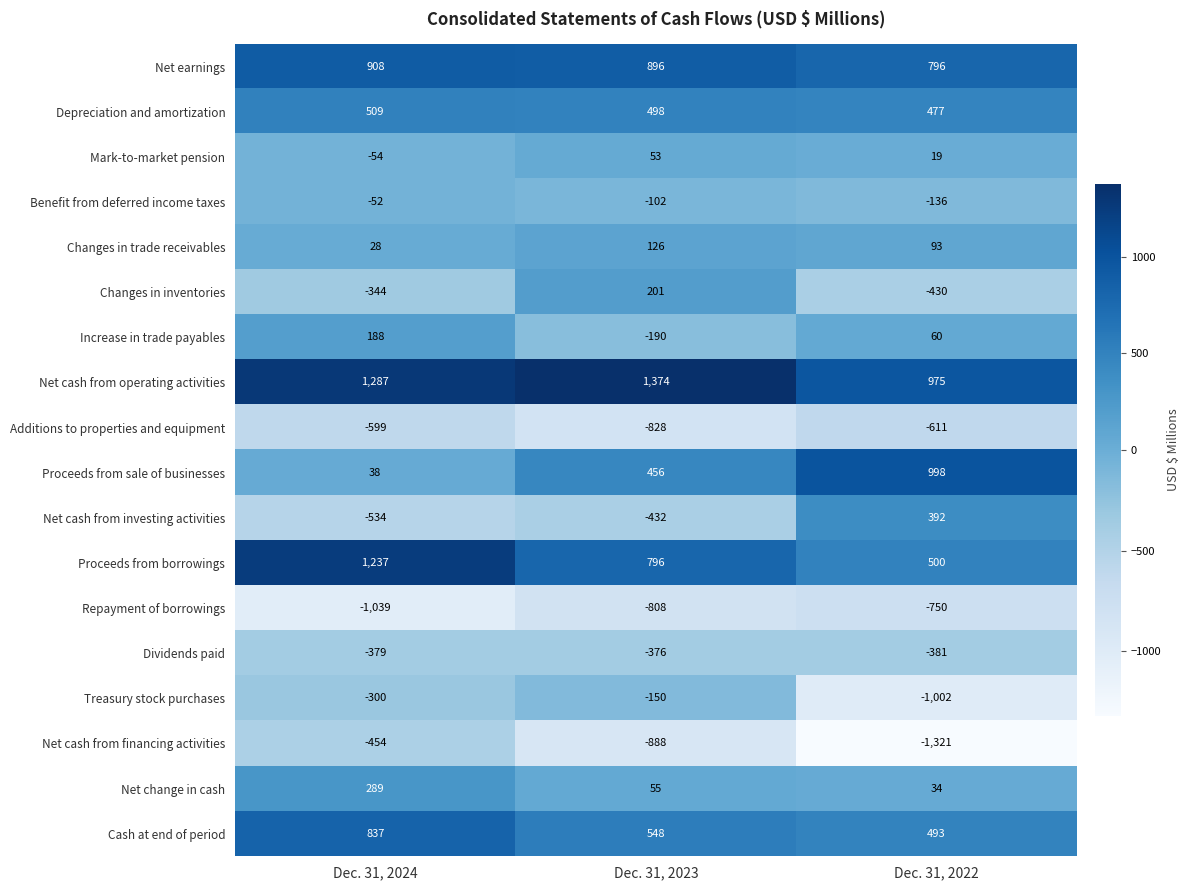

At Dec. 31, 2022, list the series in order from largest to smallest.

Proceeds from sale of businesses, Net cash from operating activities, Net earnings, Proceeds from borrowings, Cash at end of period, Depreciation and amortization, Net cash from investing activities, Changes in trade receivables, Increase in trade payables, Net change in cash, Mark-to-market pension, Benefit from deferred income taxes, Dividends paid, Changes in inventories, Additions to properties and equipment, Repayment of borrowings, Treasury stock purchases, Net cash from financing activities